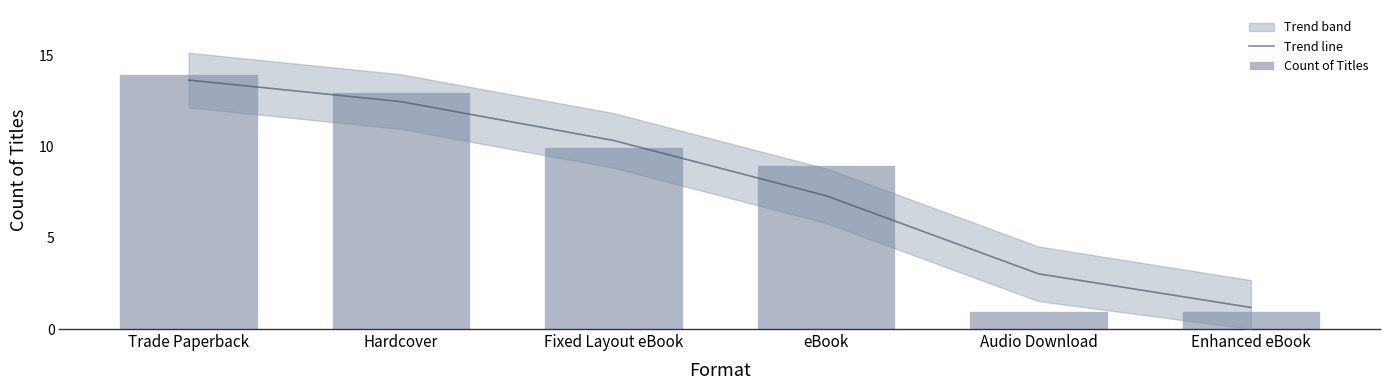

What is the label of the 2nd bar from the left?

Hardcover